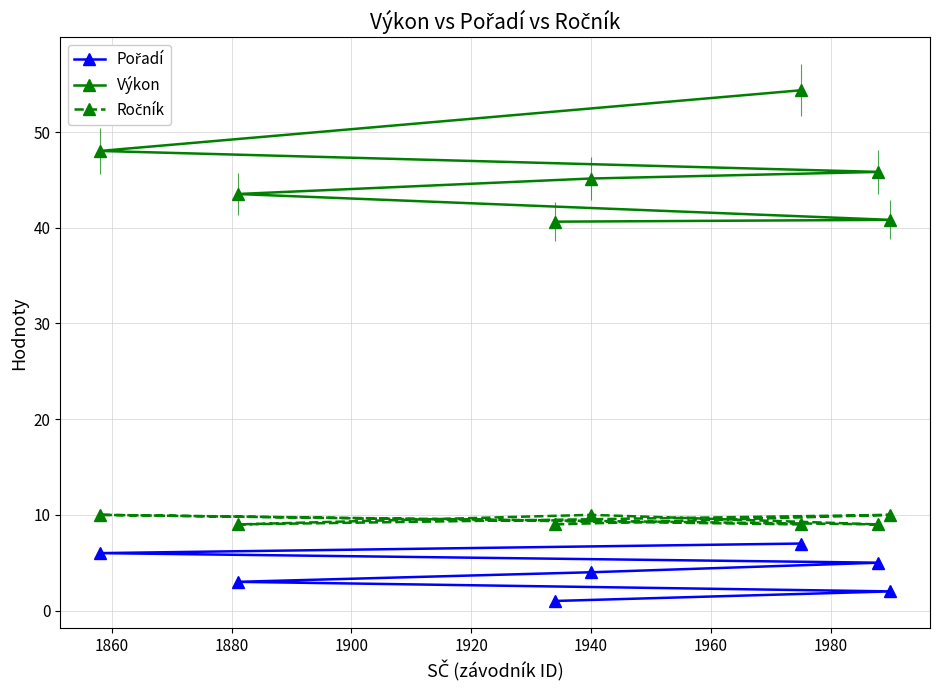

True or false: Ročník and Pořadí intersect in this chart.

False